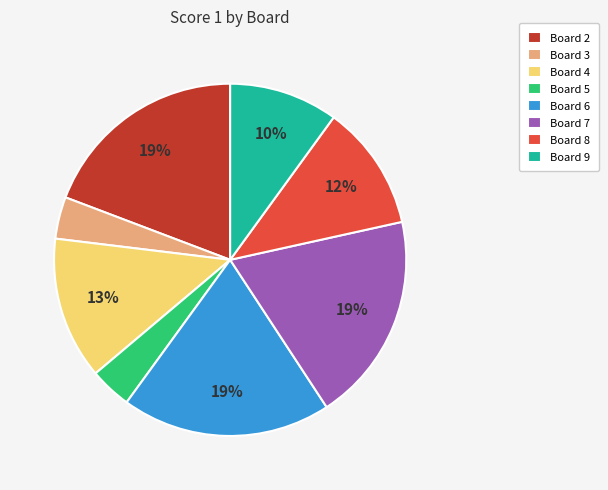

To the nearest percent, what is the combined percentage of Board 5 and Board 6?

23%